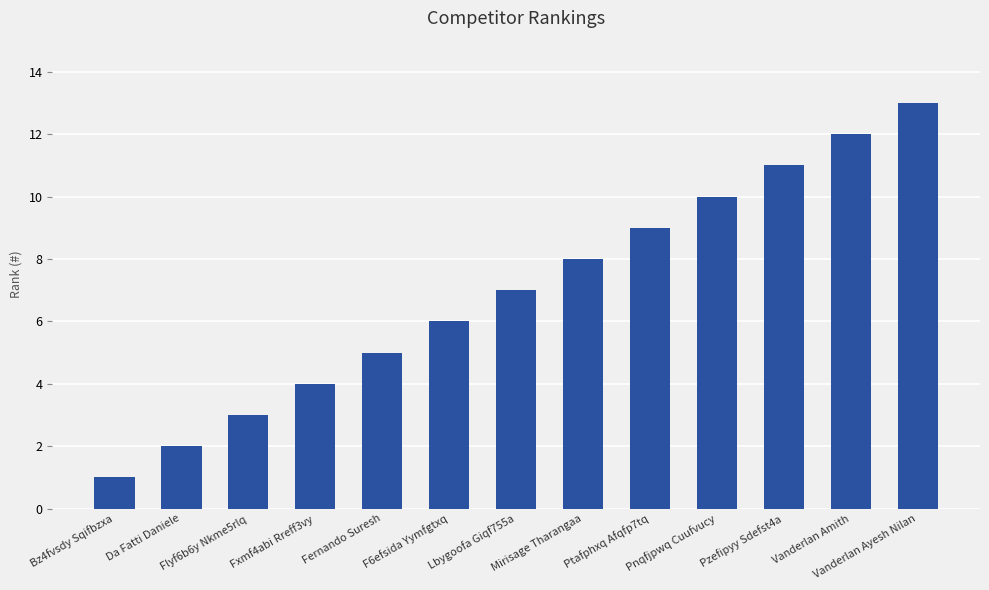

Reading left to right, what are all the values shown in this chart?

Bz4fvsdy Sqifbzxa=1	Da Fatti Daniele=2	Flyf6b6y Nkme5rlq=3	Fxmf4abi Rreff3vy=4	Fernando Suresh=5	F6efsida Yymfgtxq=6	Lbygoofa Giqf755a=7	Mirisage Tharangaa=8	Ptafphxq Afqfp7tq=9	Pnqfjpwq Cuufvucy=10	Pzefipyy Sdefst4a=11	Vanderlan Amith=12	Vanderlan Ayesh Nilan=13